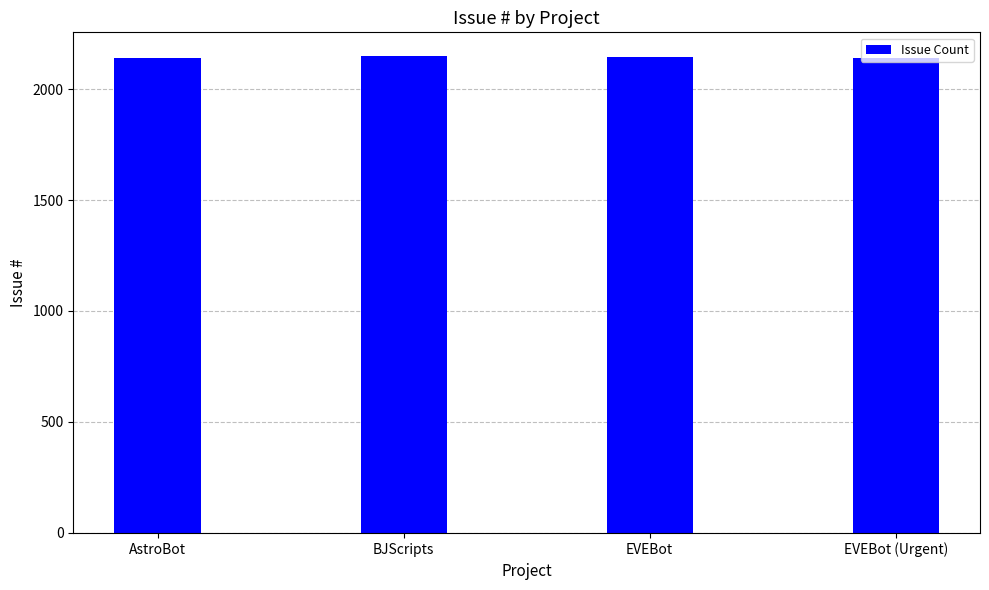

The chart shows a value of 3824 at AstroBot. True or false?

False